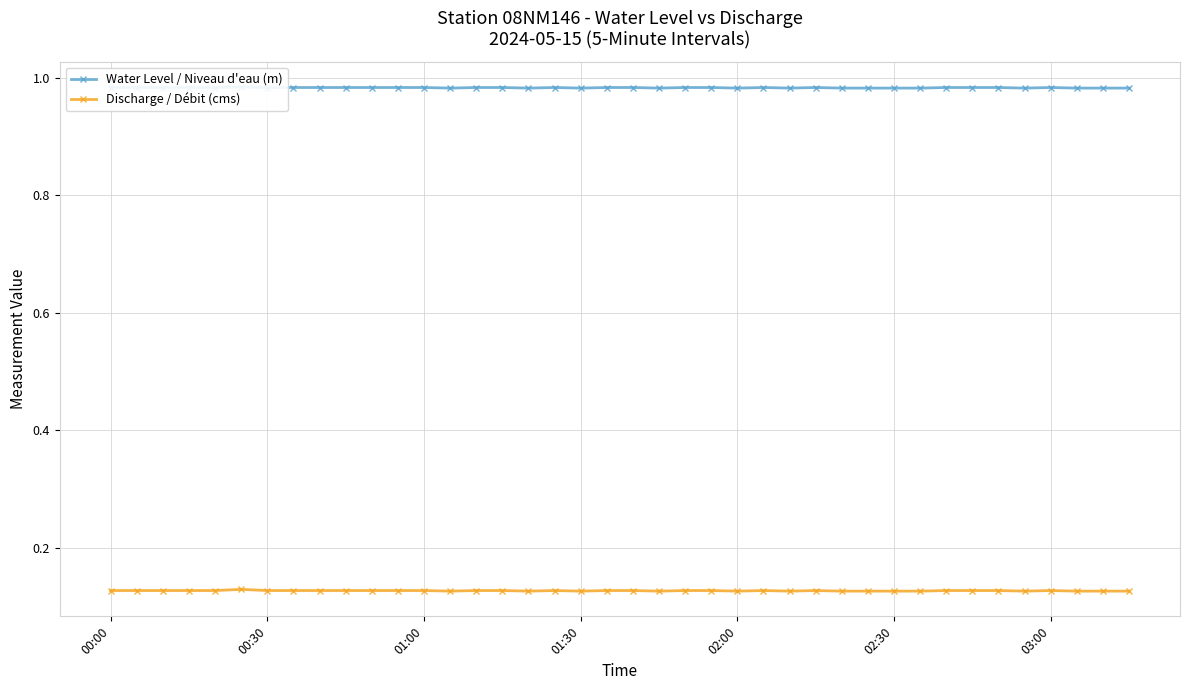

True or false: Discharge / Débit (cms) has more than 1 interior local peaks.

True